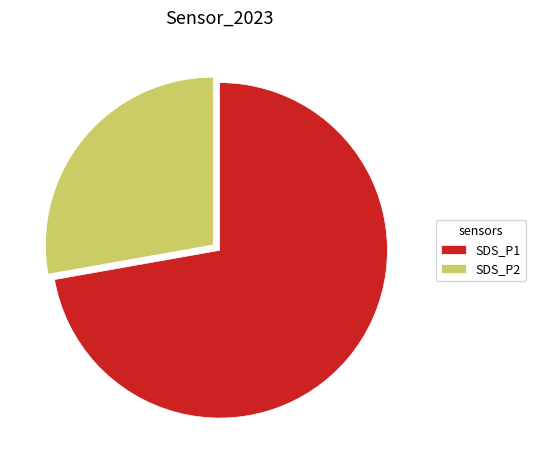

What is the ratio of the value at SDS_P1 to the value at SDS_P2?

2.6